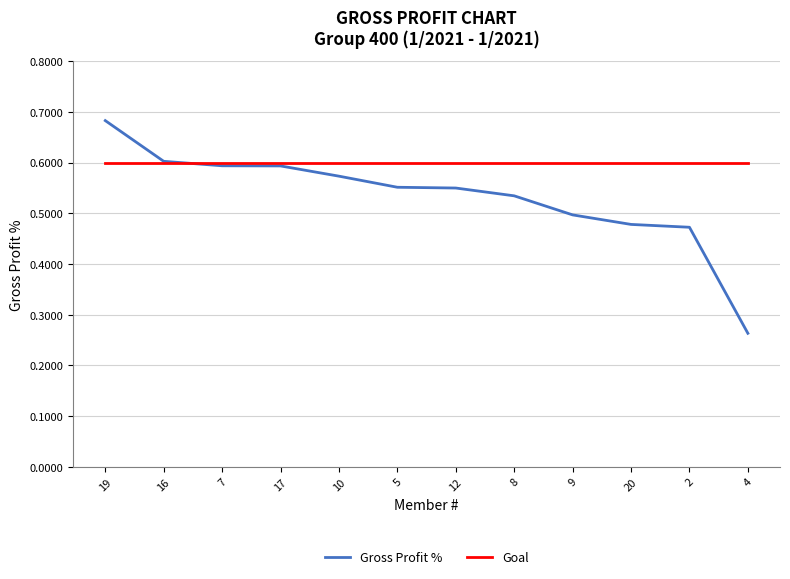

Which series has the largest total across all categories?

Goal